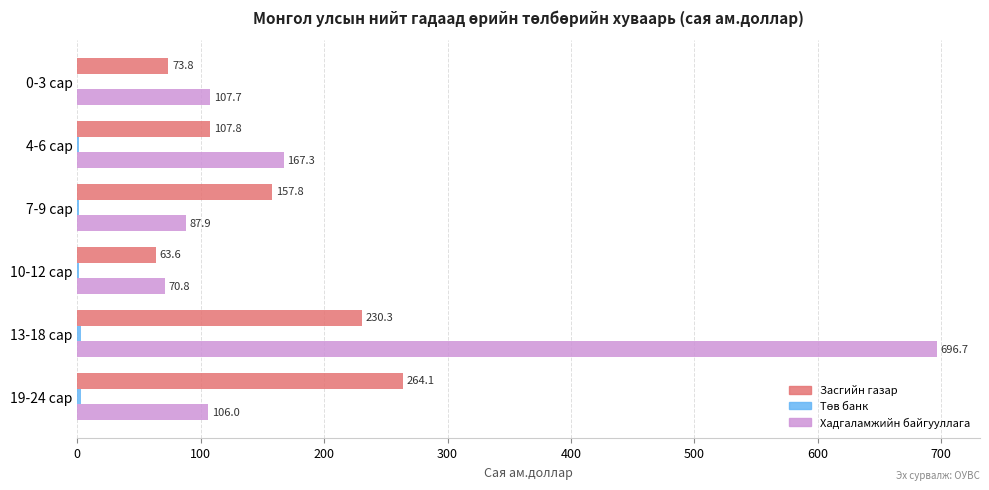

What is the greatest value displayed?

696.7